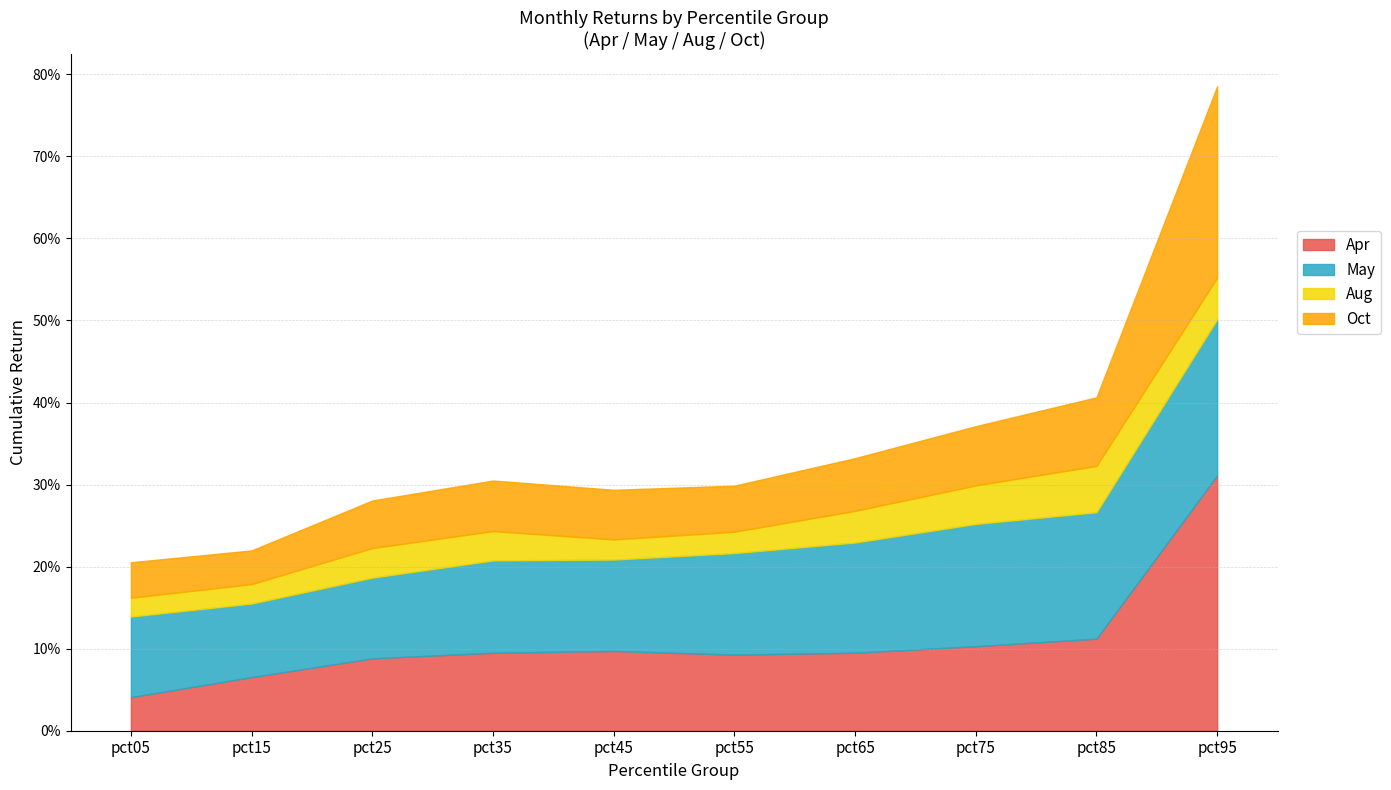

True or false: May has a value of 0.1 at pct35.

True